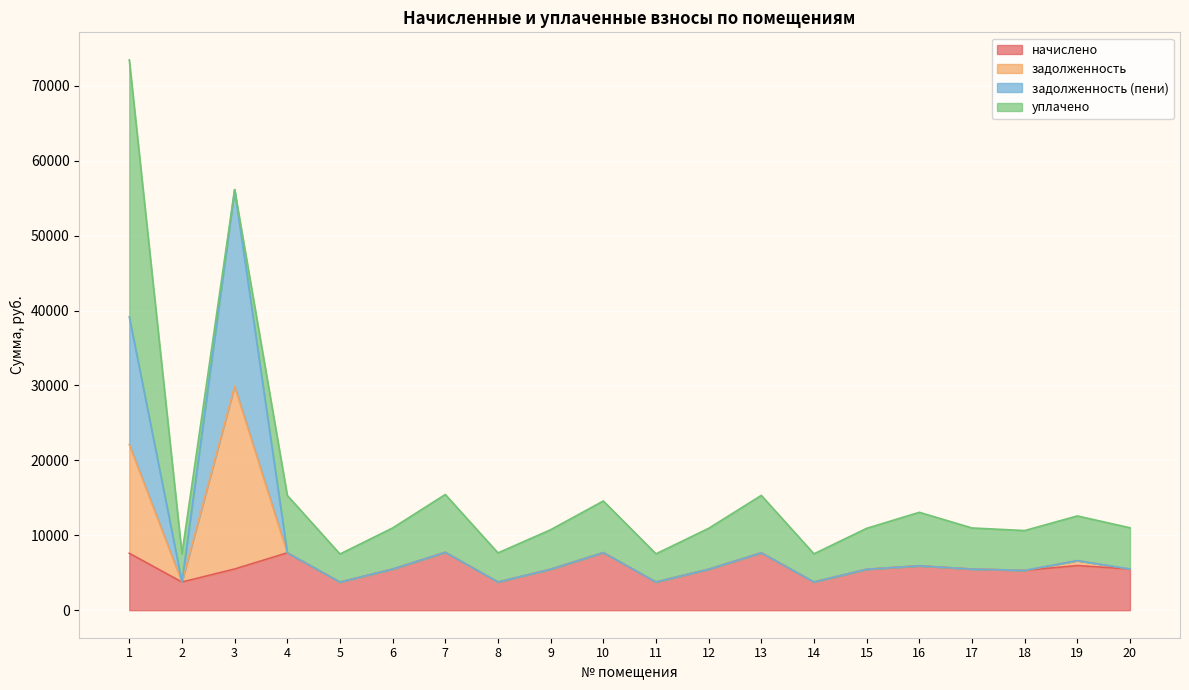

How many interior local valleys does the начислено series have?

6